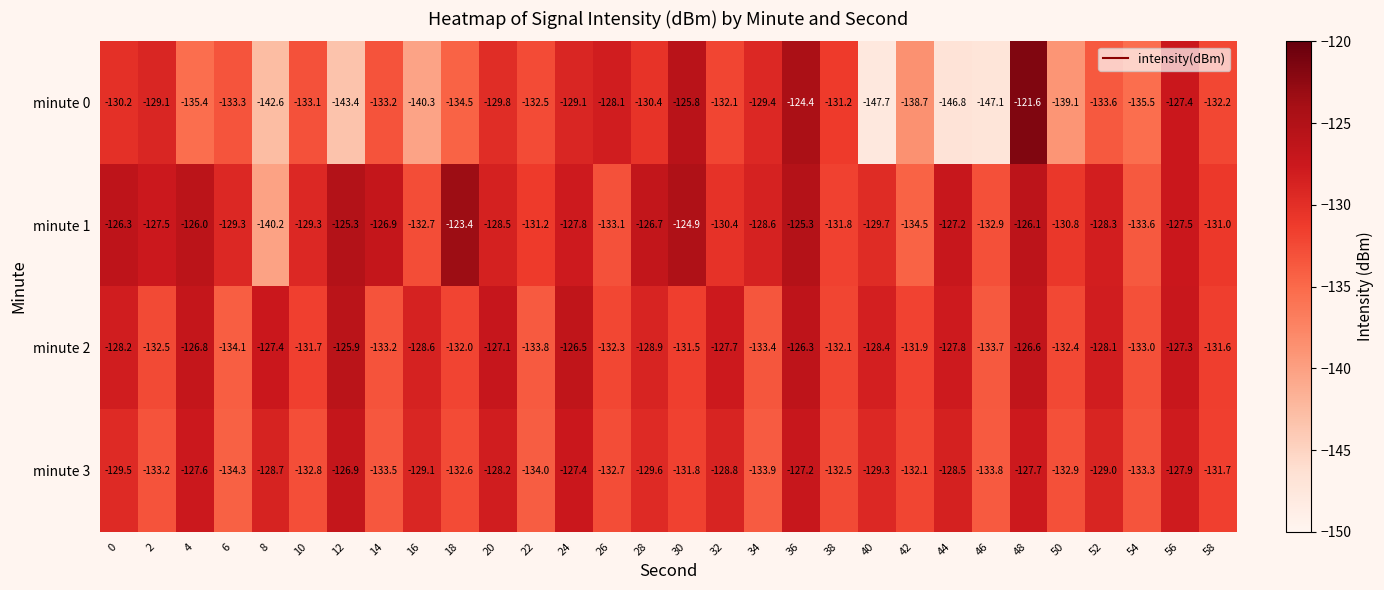

How many distinct data groups are displayed?

4